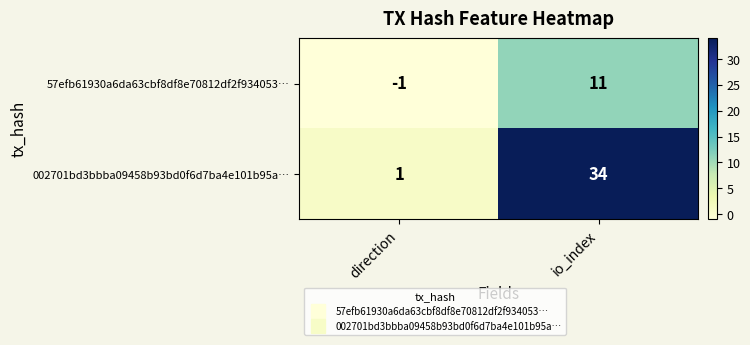

Which series has the largest range (max minus min)?

002701bd3bbba09458b93bd0f6d7ba4e101b95a…